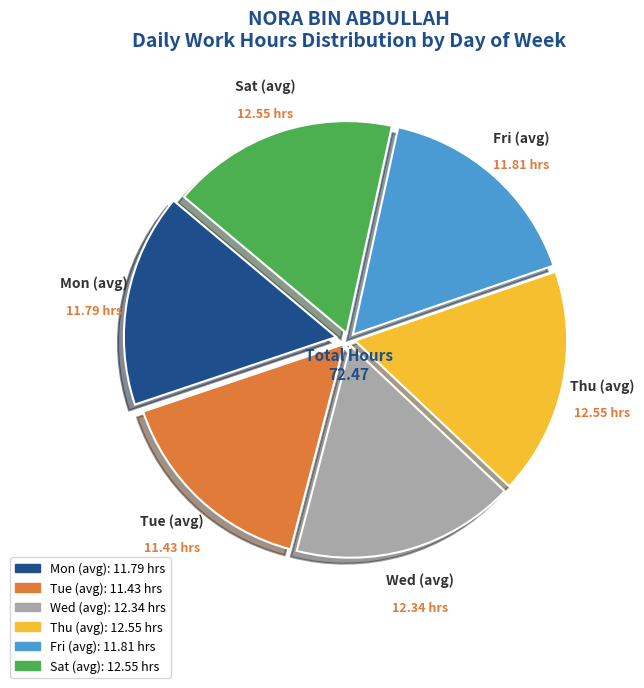

Is there any slice that represents more than half of the pie?

No